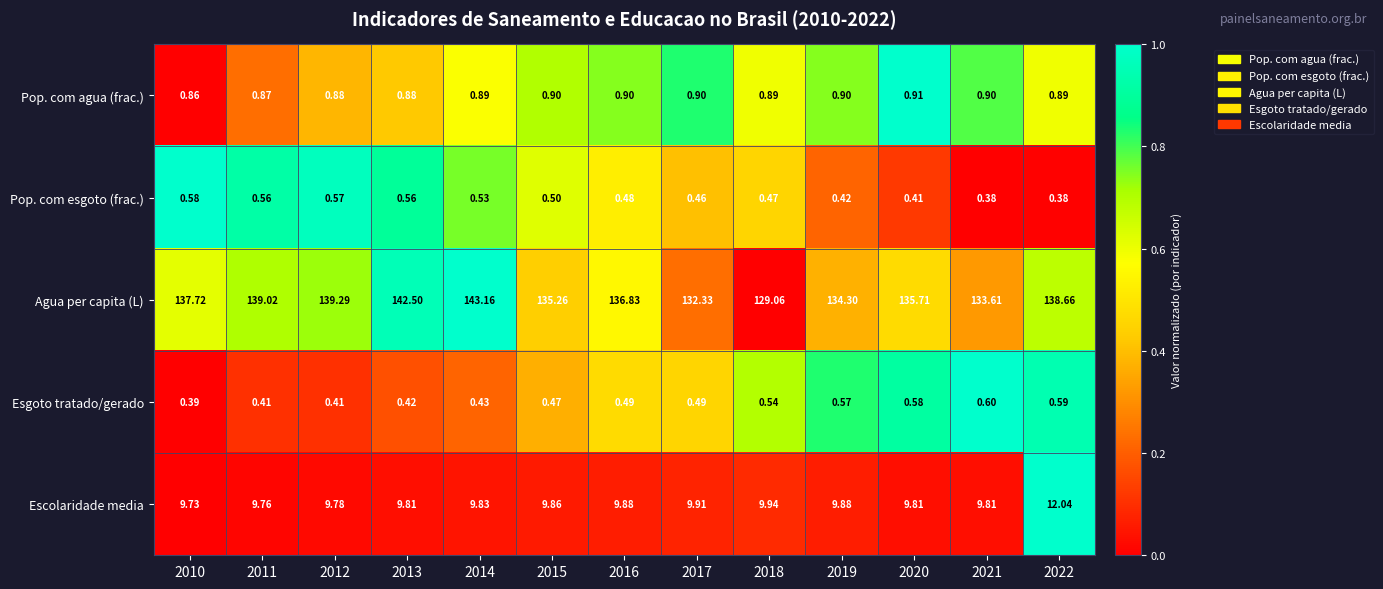

Count the number of data series in this chart.

5